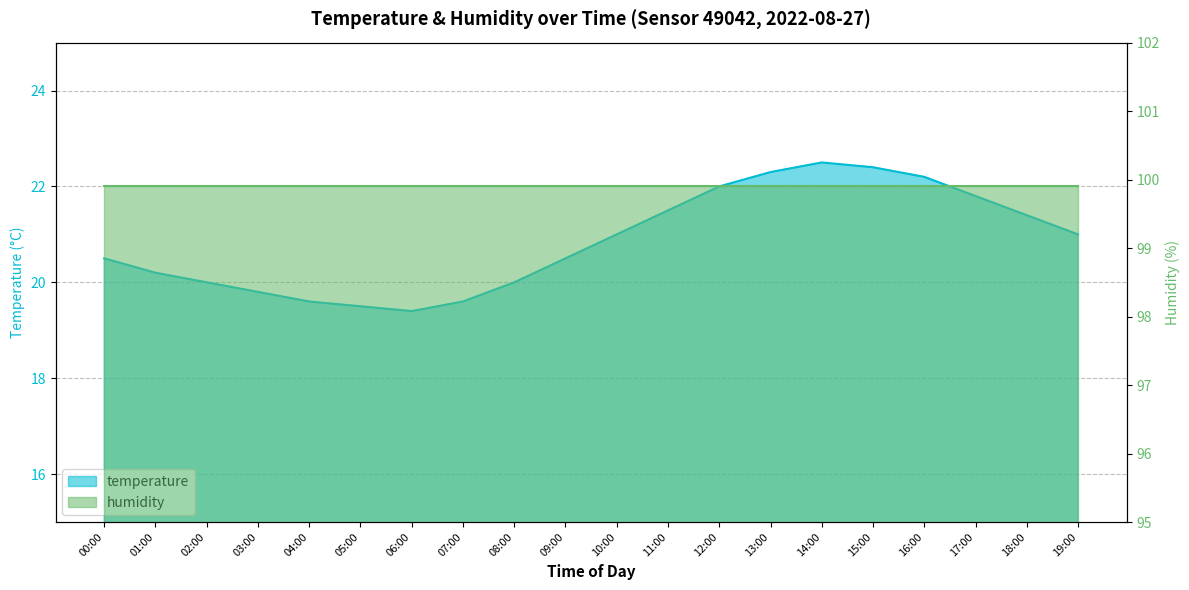

Which label corresponds to the smallest value in the chart?

06:00